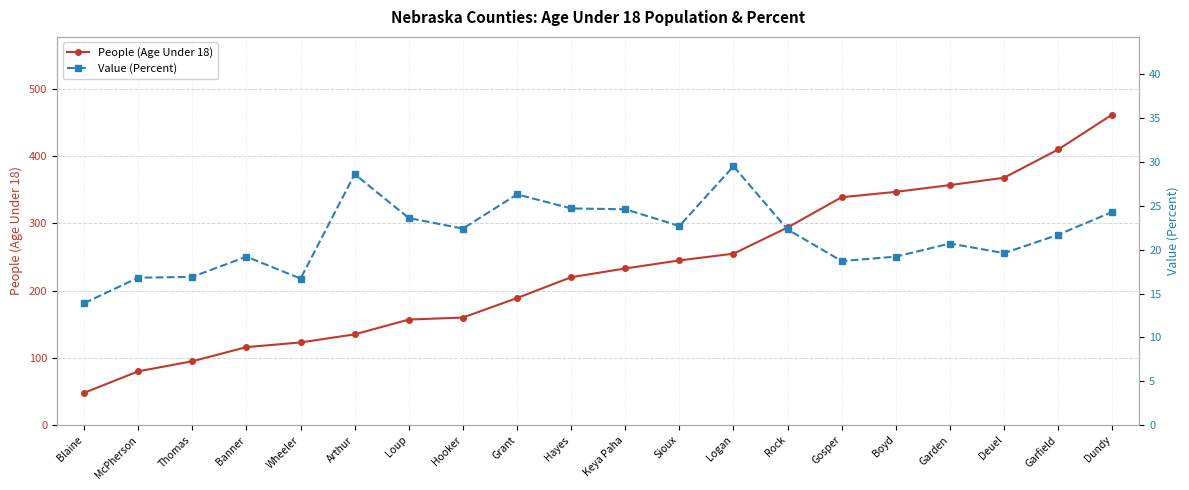

What is the difference between the highest and lowest values at Hooker?

137.6